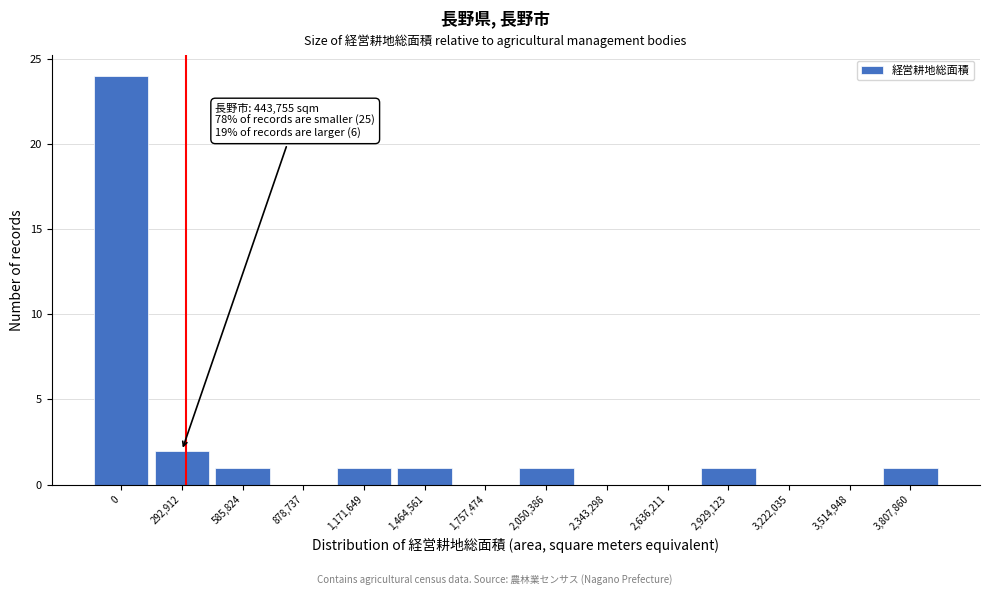

Reading left to right, extract all data points from this chart.

0=24	292,912=2	585,824=1	878,737=0	1,171,649=1	1,464,561=1	1,757,474=0	2,050,386=1	2,343,298=0	2,636,211=0	2,929,123=1	3,222,035=0	3,514,948=0	3,807,860=1